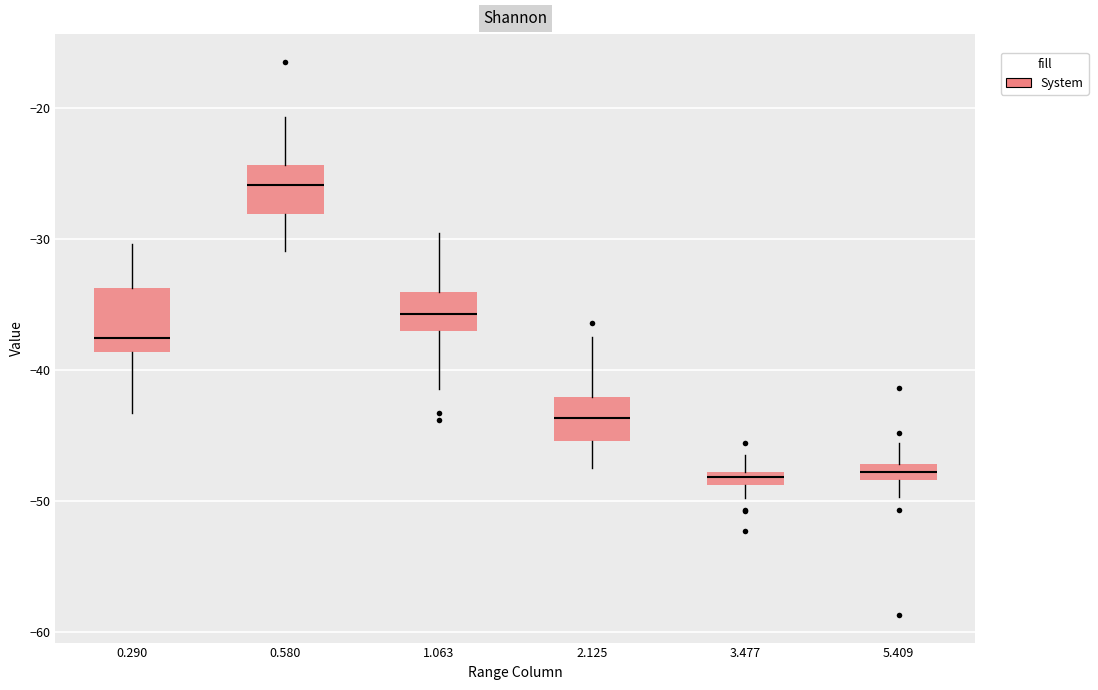

Where does the upper whisker of the box at x = 2.125 end on the y-axis? The values are not printed on the chart, so give them approximately, as read against the axis.

-37